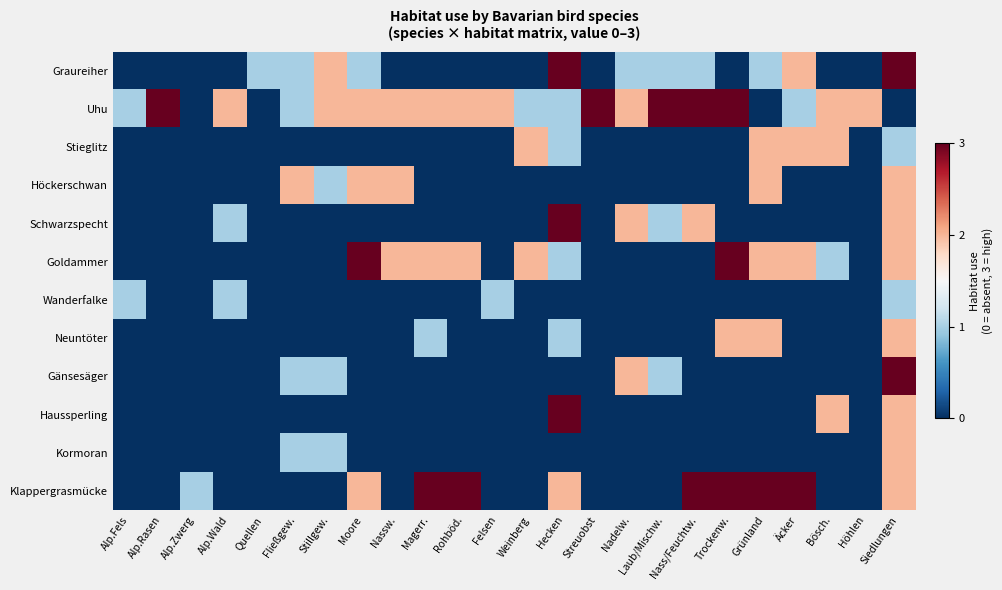

What is the total value across all series at Laub/Mischw.?

6